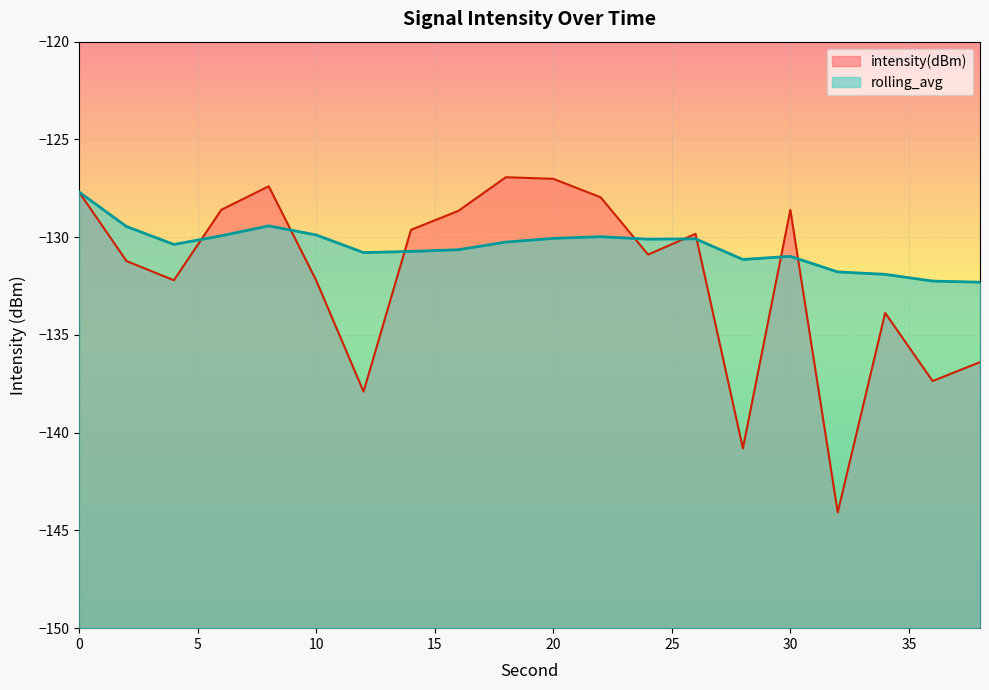

After their last crossing, which series has the higher values: intensity(dBm) or rolling_avg?

rolling_avg